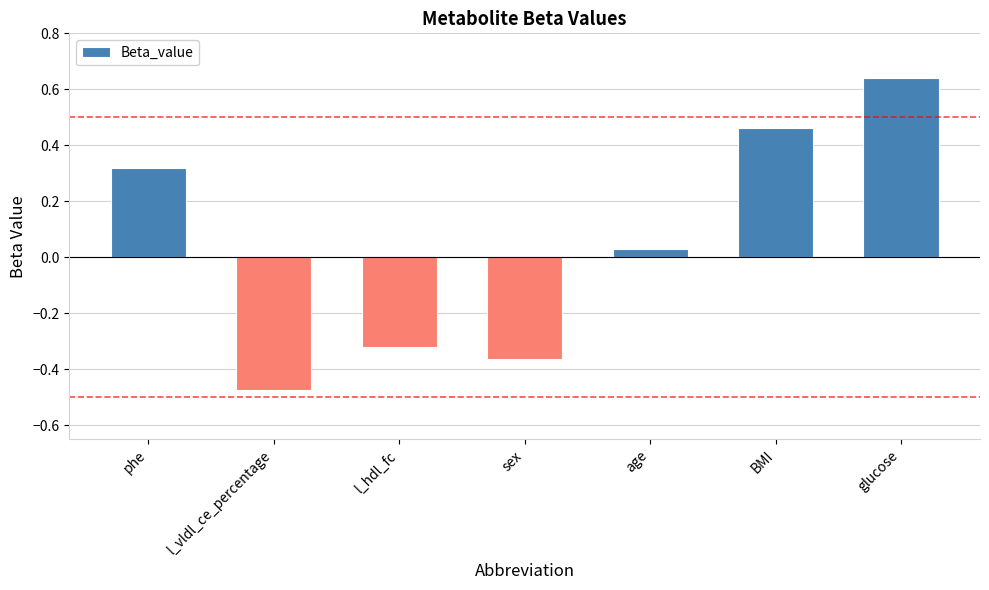

Does the chart contain any negative values?

Yes